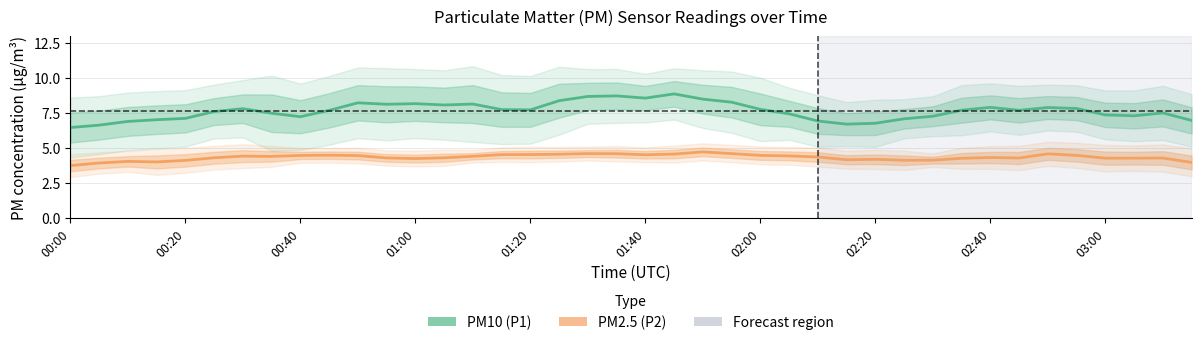

Which series changed the most between 02:40 and 03:00?

PM10 (P1)